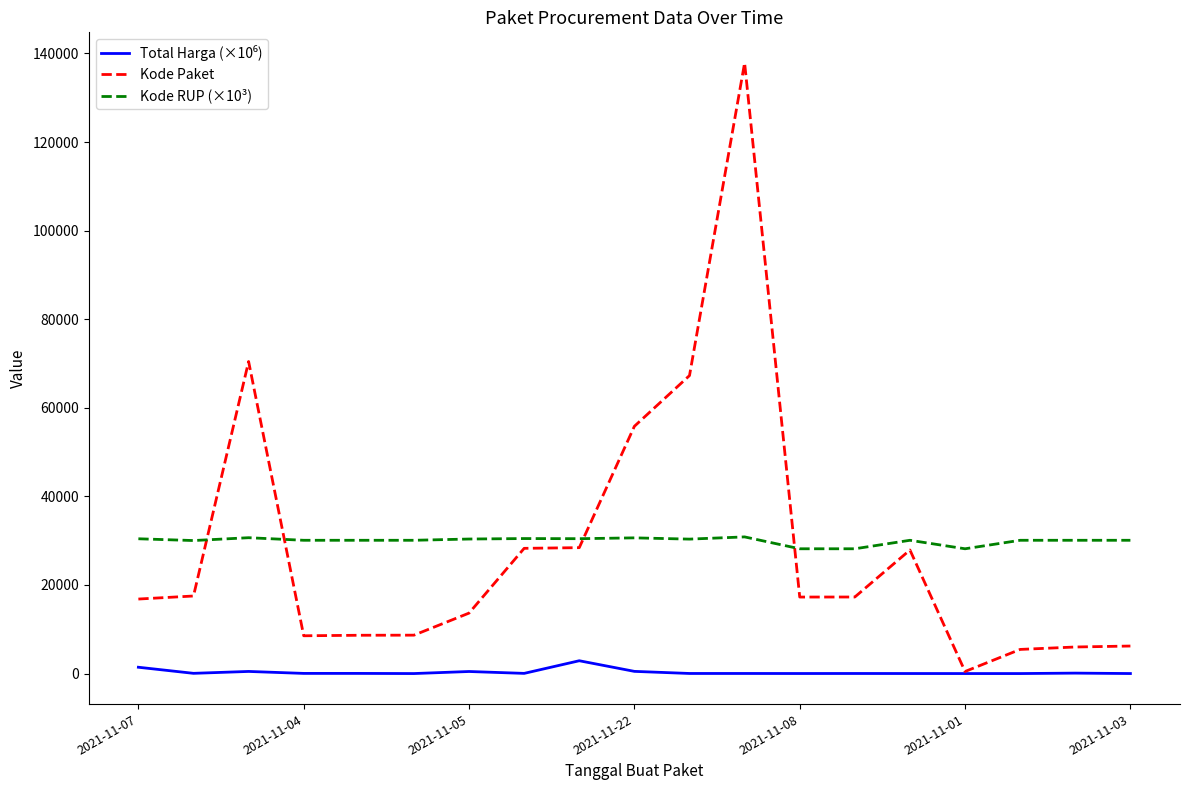

Which series has the largest range (max minus min)?

Kode Paket